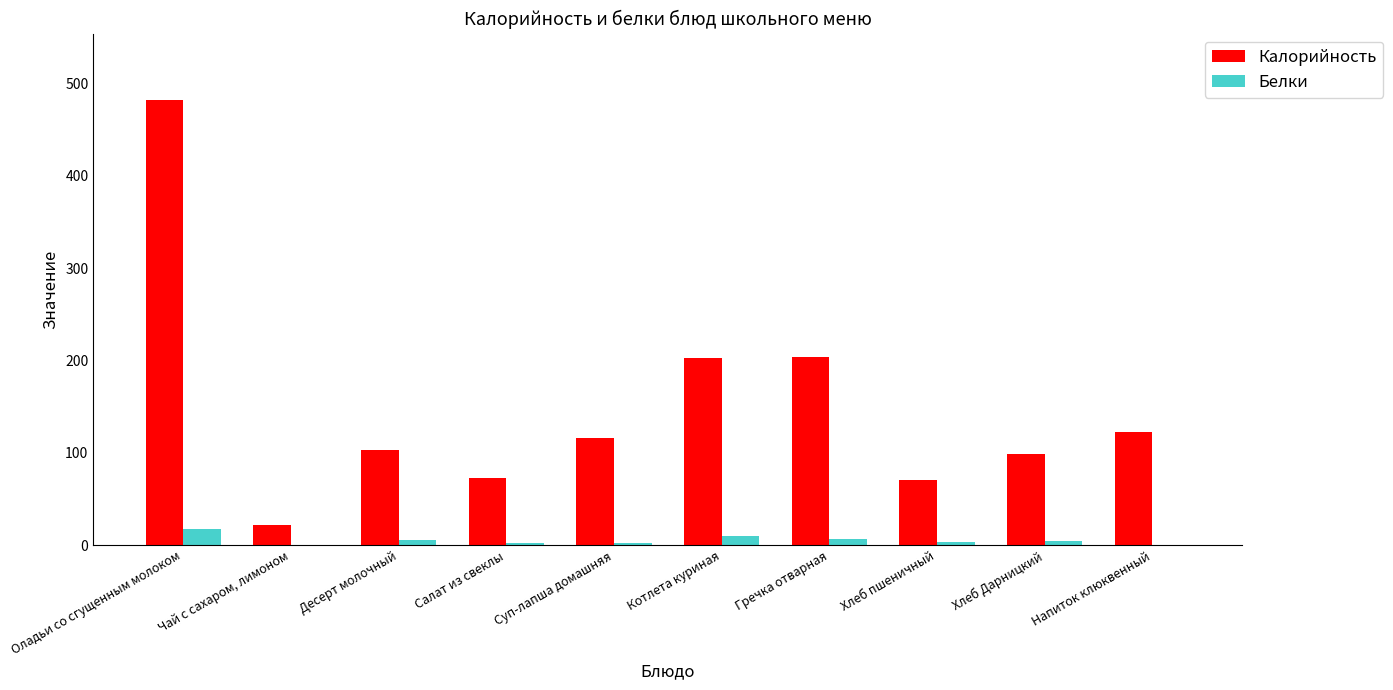

Is it true that Белки equals 0.0 at Чай с сахаром, лимоном?

True